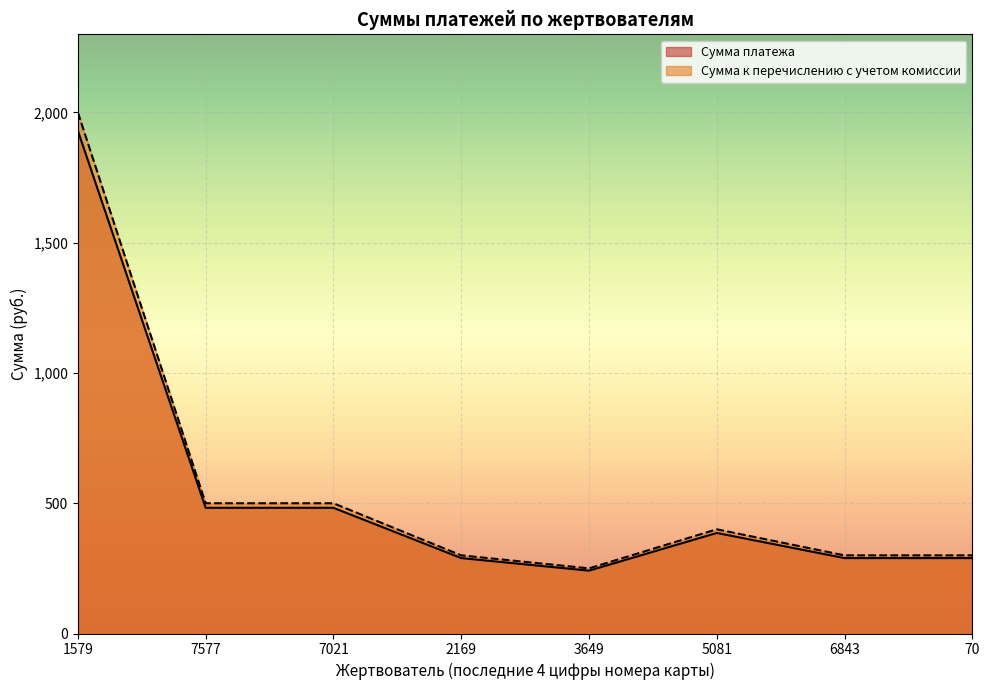

Which series changed the most between 7021 and 5081?

Сумма к перечислению с учетом комиссии